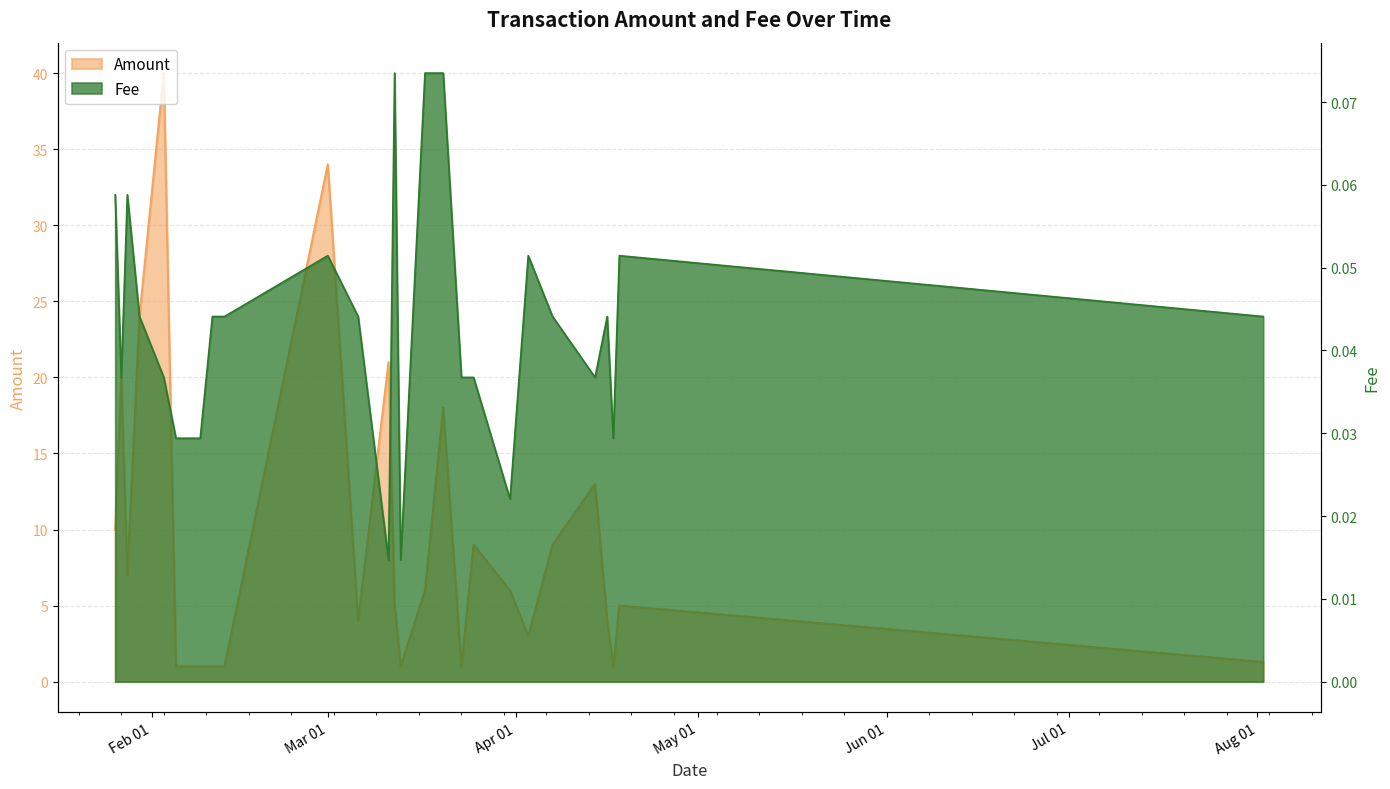

What is the difference between the second highest and minimum values in the Fee series?

0.1